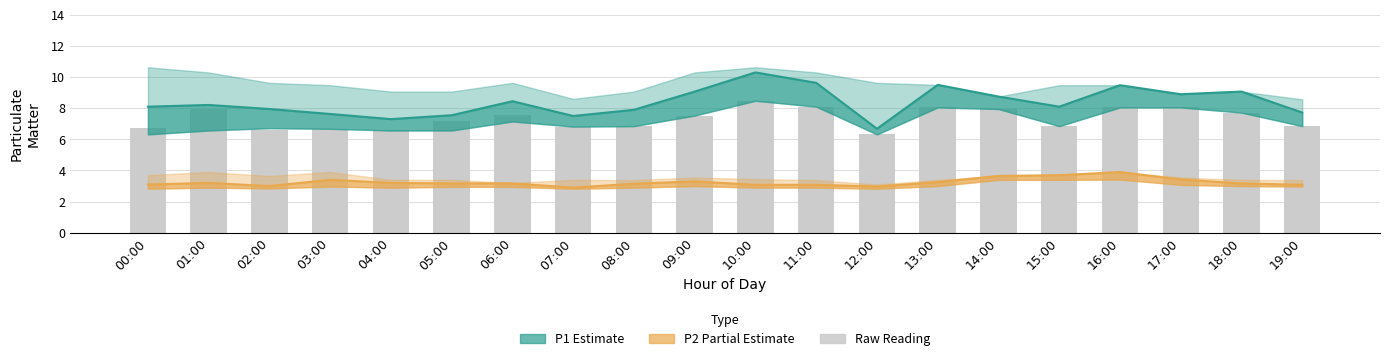

Is it true that P2 (Partial Estimate) equals 3.0 at 02:00?

True